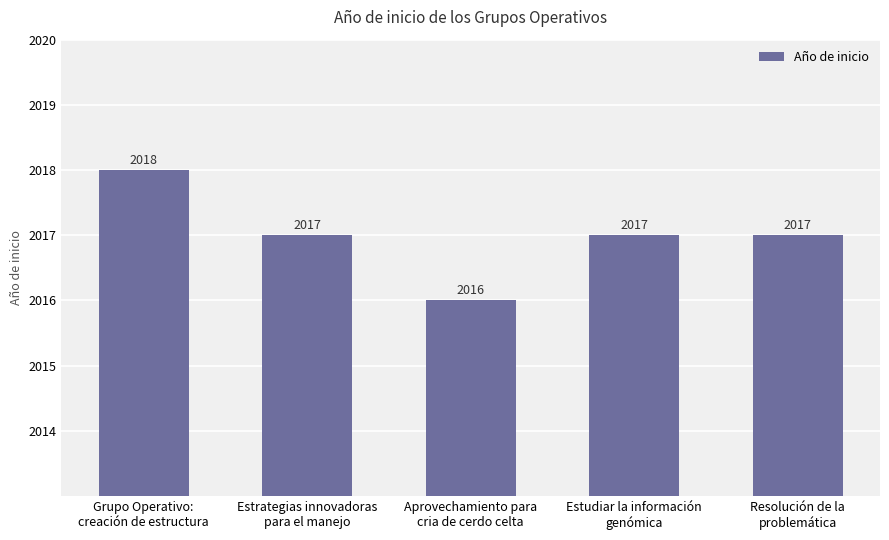

What is the smallest value displayed?

2016